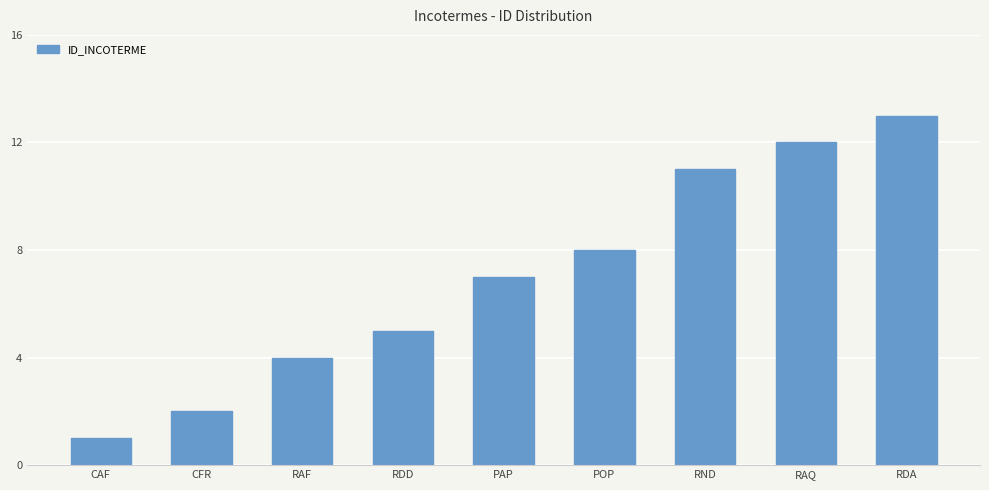

What is the difference between the maximum and minimum values?

12